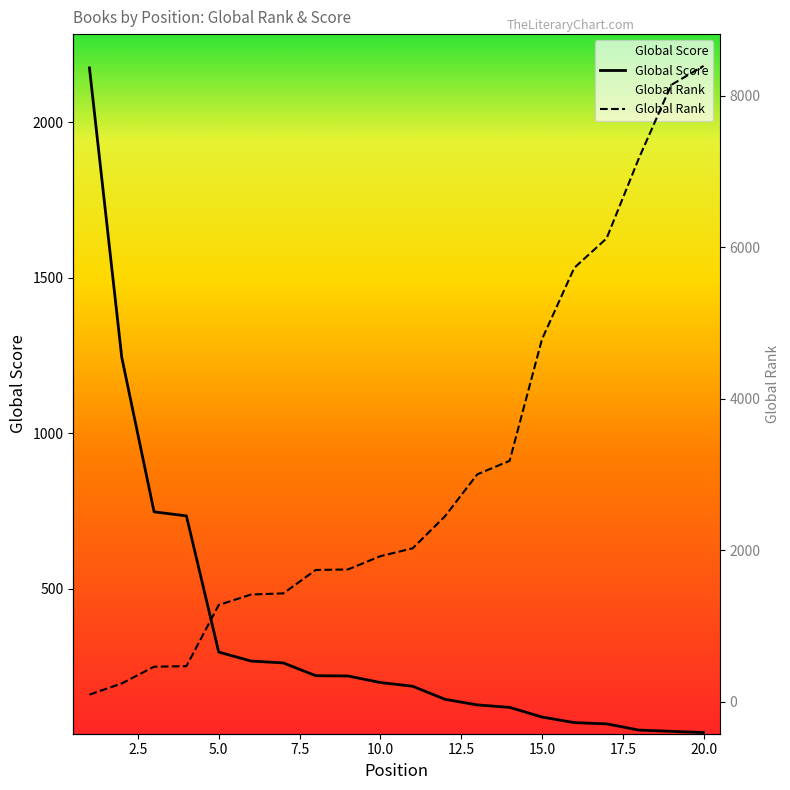

At which label is Global Rank closest to 4246?

15